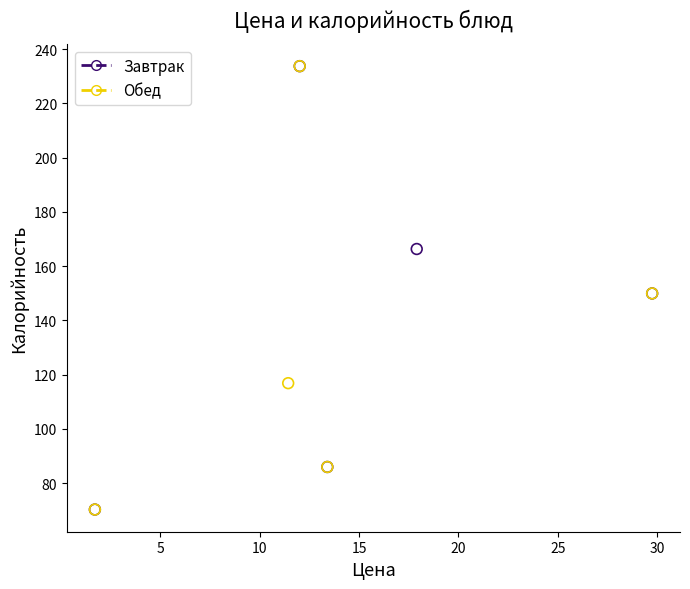

What are all the series names shown in the legend?

Завтрак, Обед